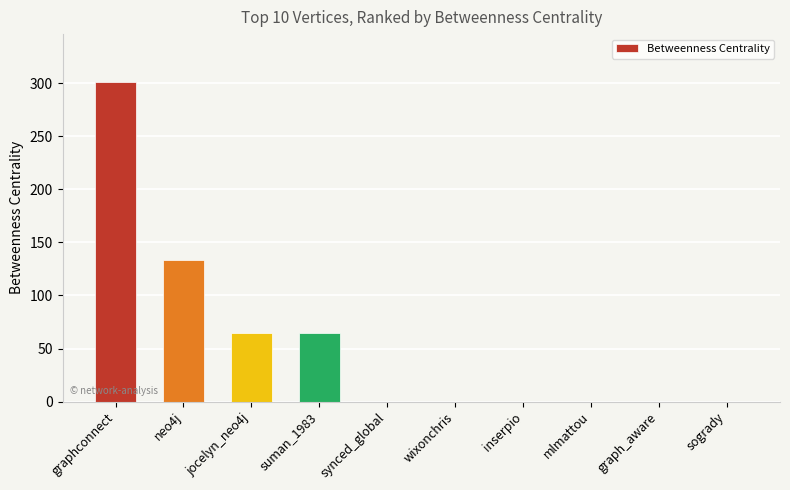

Are the bars horizontal?

No